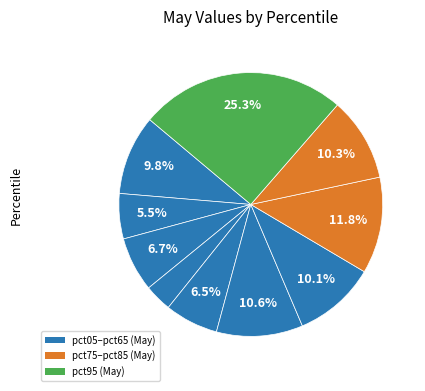

How many slices are in this pie chart?

10